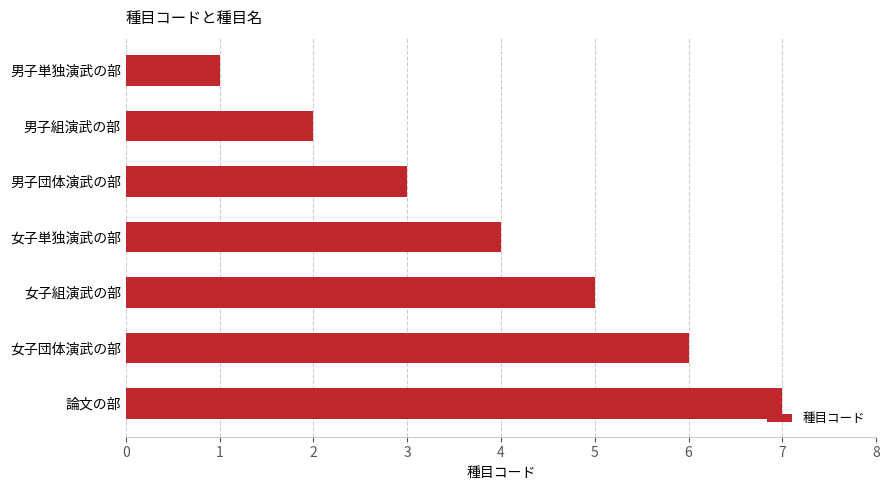

What is the ratio of the value at 男子団体演武の部 to the value at 男子組演武の部?

1.5